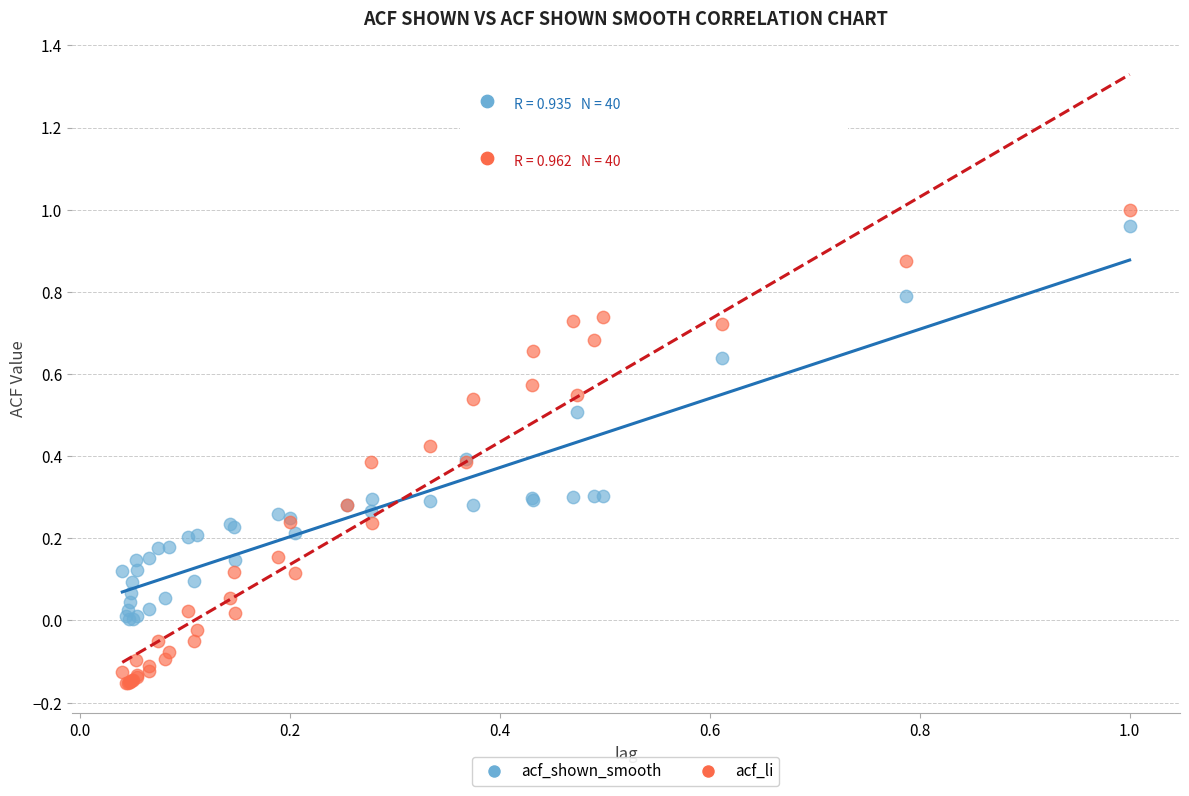

Which series reaches the minimum Y coordinate?

acf_li